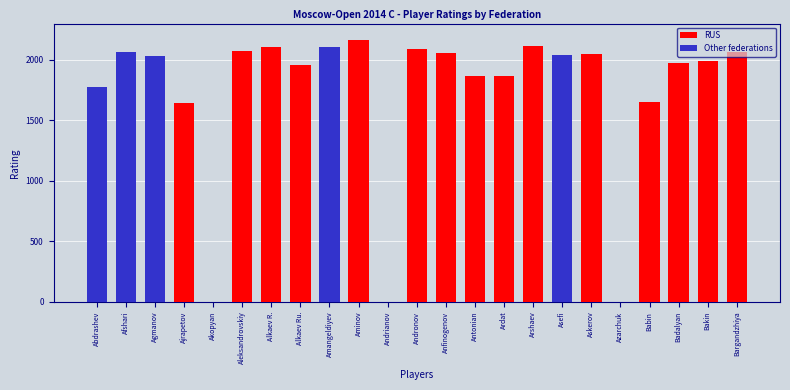

What are all the series names shown in the legend?

RUS, Other federations